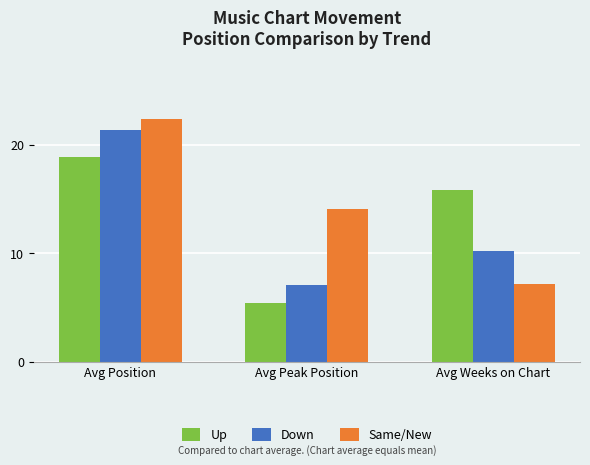

At how many categories does at least one series exceed 15?

2